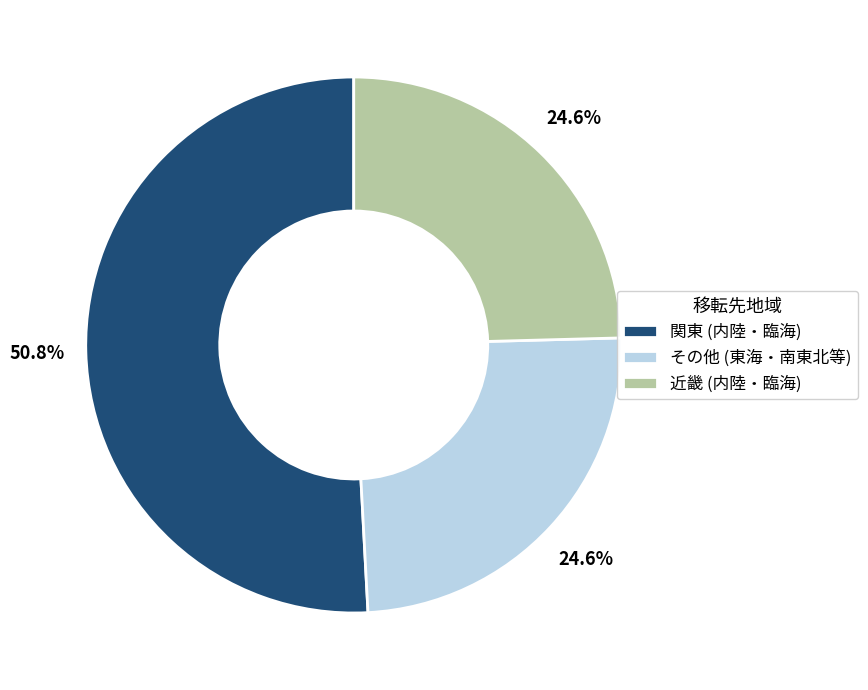

Count the number of slices in the pie.

3